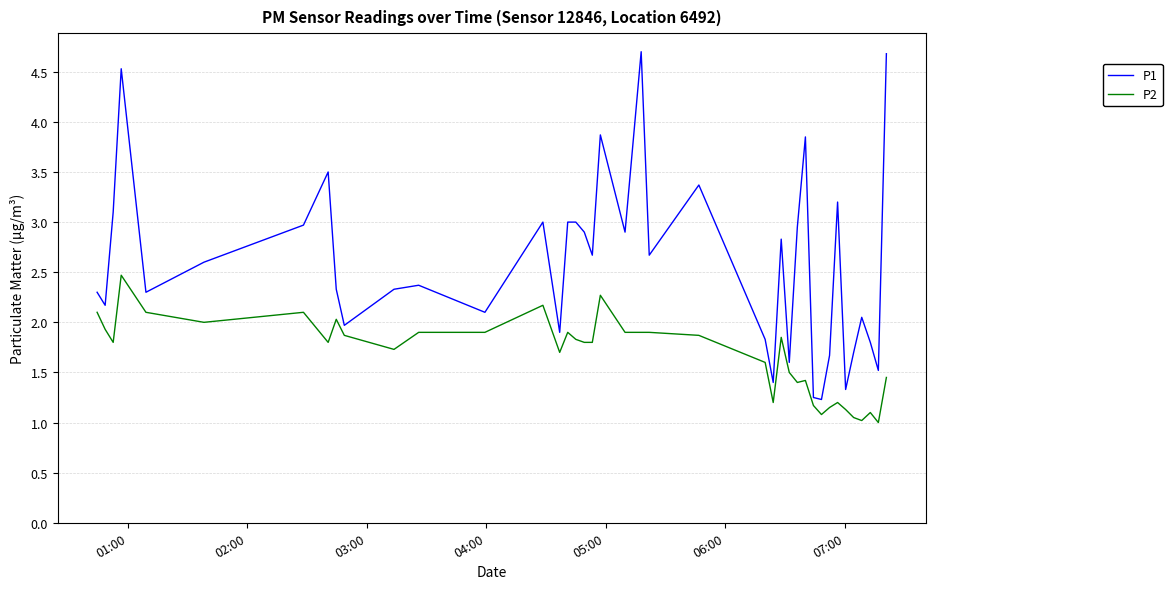

Does the chart have visible grid lines?

Yes